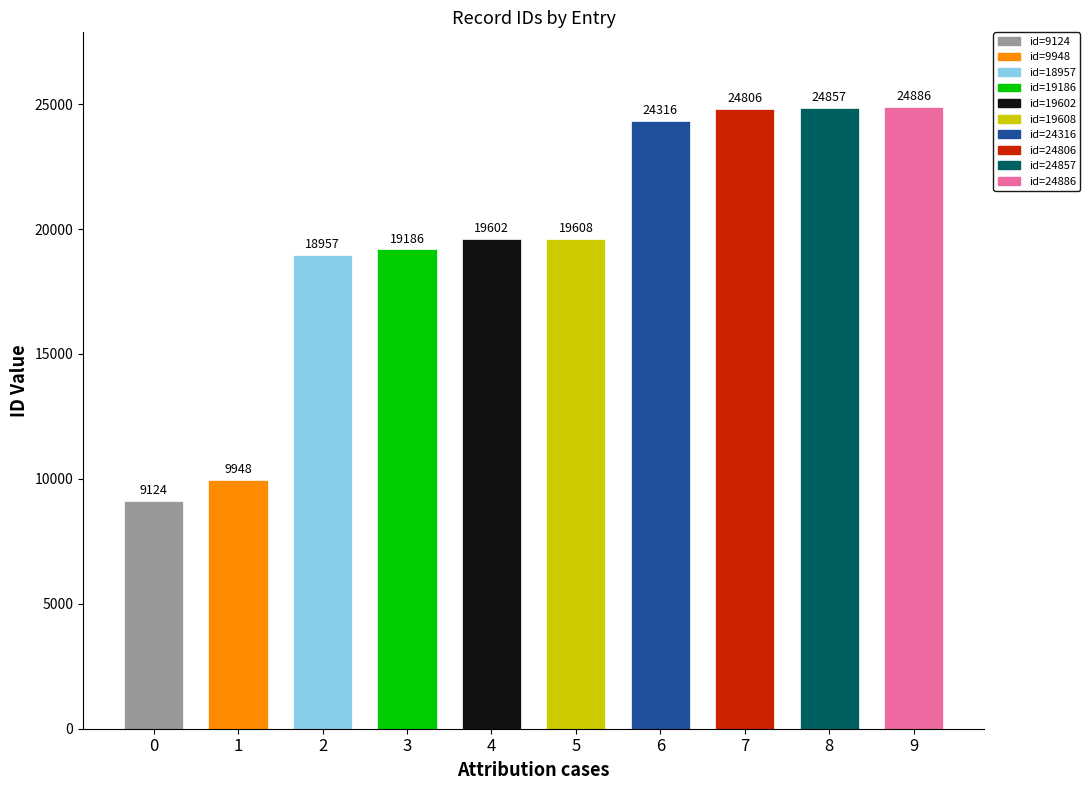

What is the average value?

19529